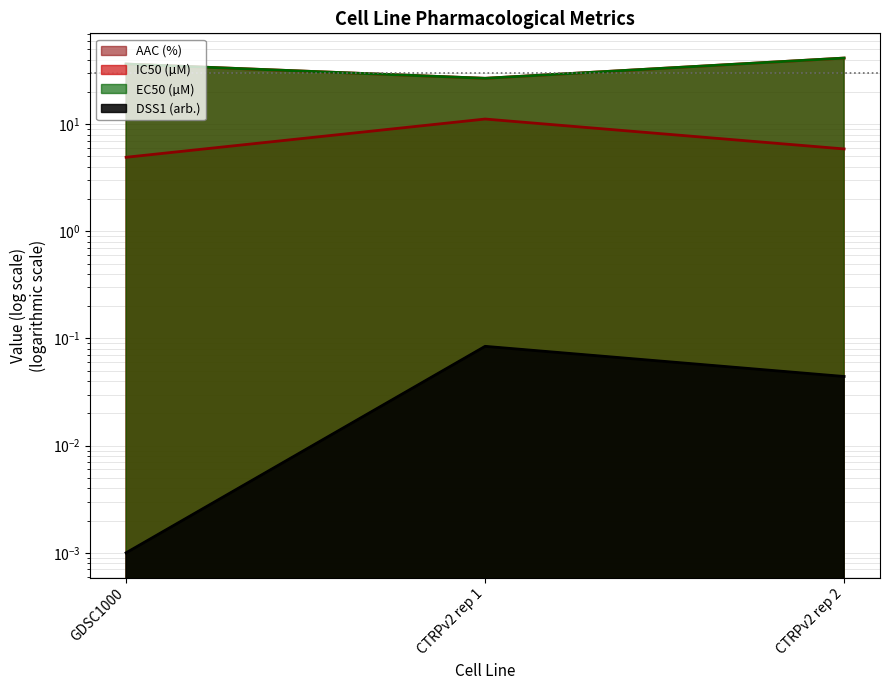

What are all the series names shown in the legend?

AAC (%), IC50 (µM), EC50 (µM), DSS1 (arb.)